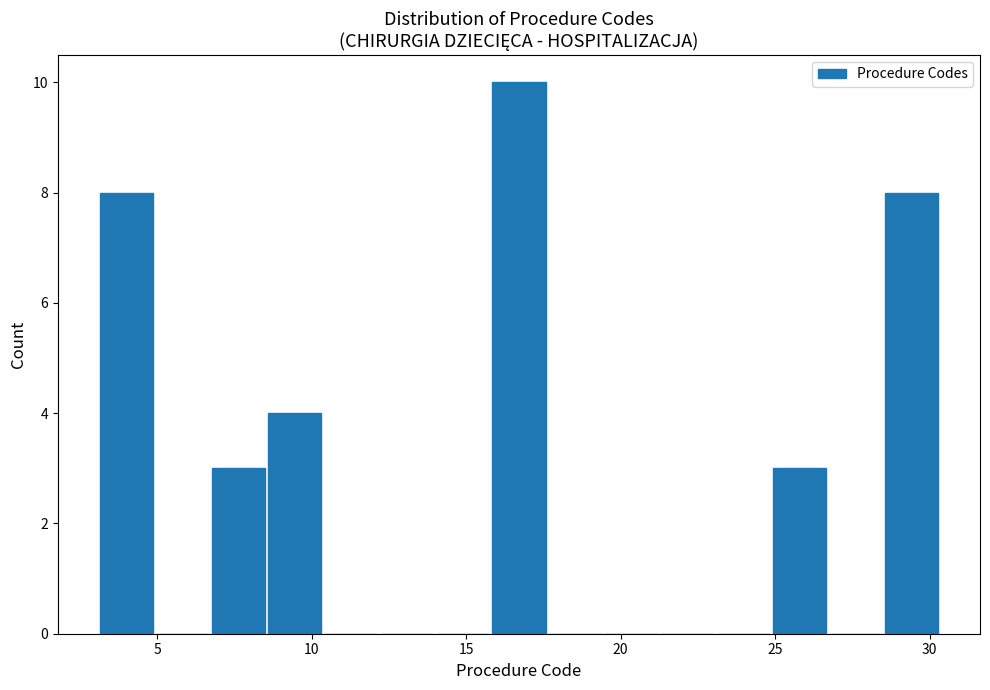

Around what value on the x-axis is the tallest bar? Give the approximate position of its centre, as read against the axis.

16.5